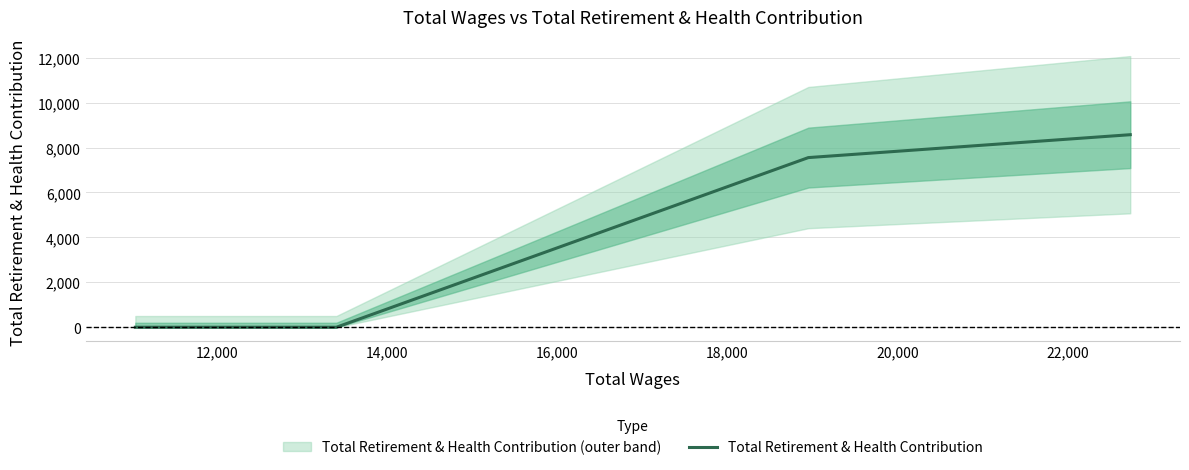

True or false: Total Retirement & Health Contribution has more than 0 interior local peaks.

False